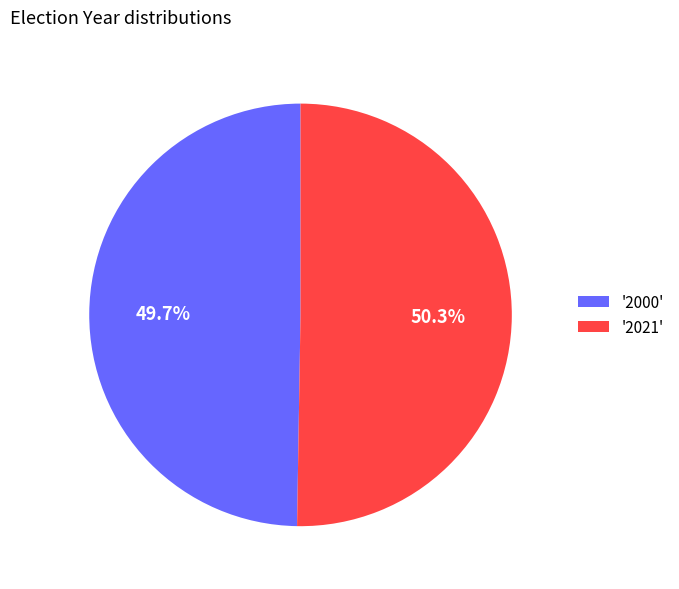

How many segments does this pie chart have?

2